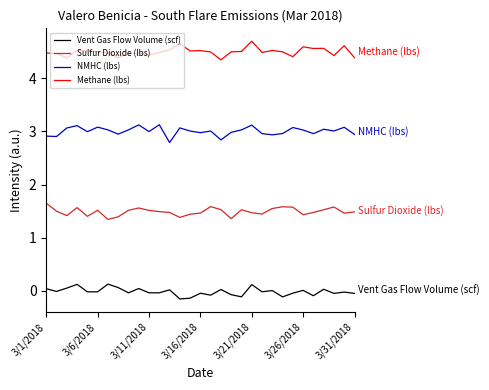

True or false: Methane (lbs) and Vent Gas Flow Volume (scf) cross at least once.

False